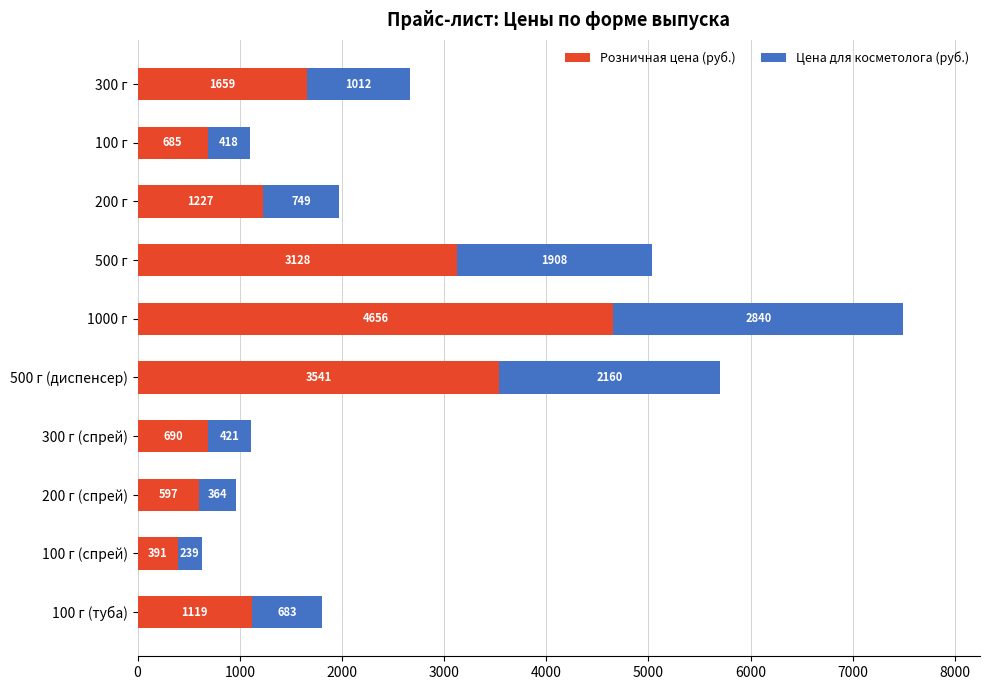

What is the sum of the Розничная цена (руб.) values at 500 г and 100 г?

3813